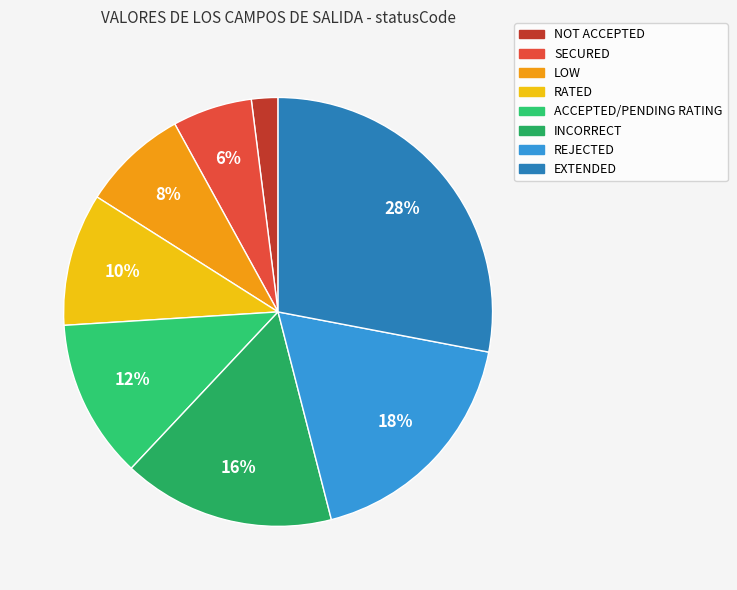

What percentage is the RATED slice, to the nearest percent?

10%